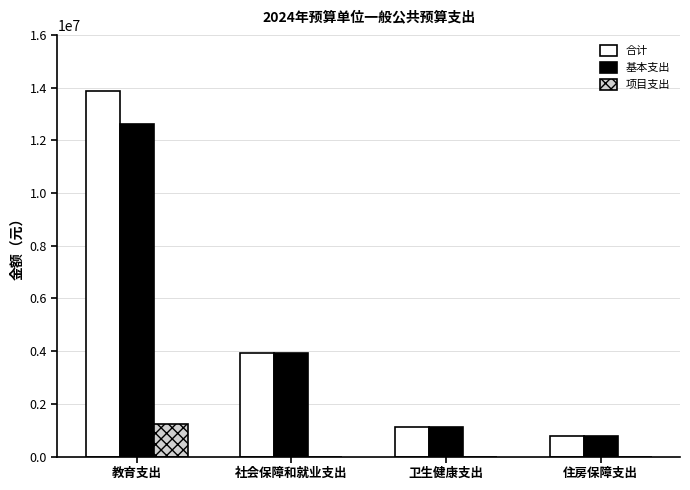

Count the number of categories in the chart.

4